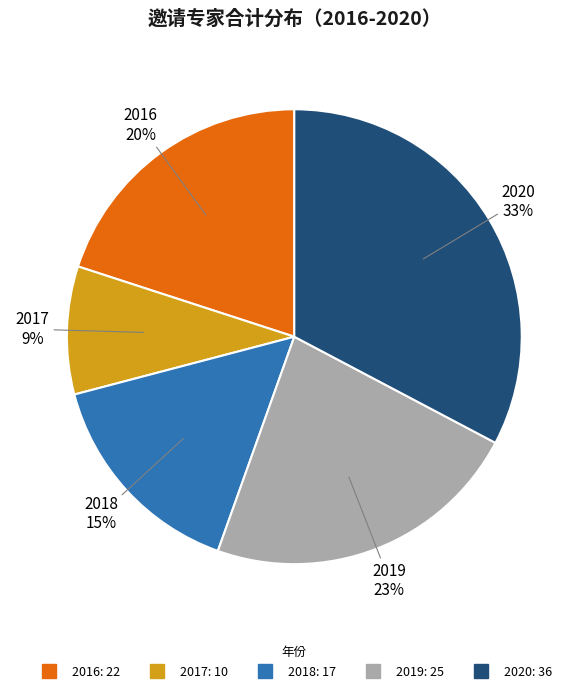

Count the number of slices in the pie.

5